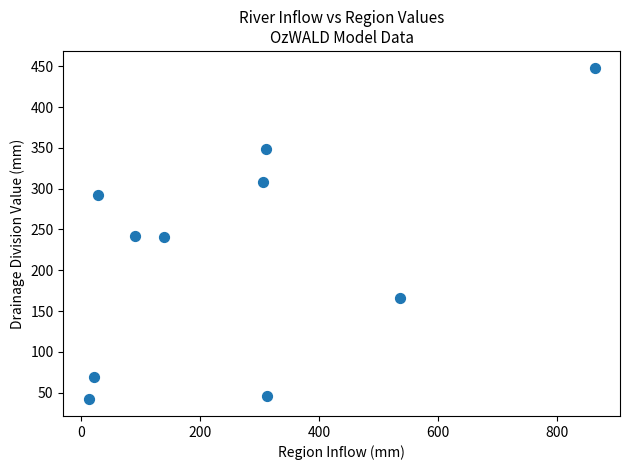

What is the average Y value?

220.1